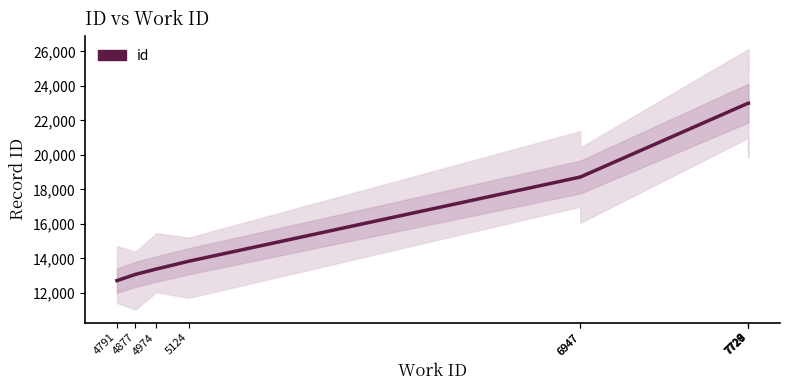

Is it true that the value at 6947 is 7536?

False